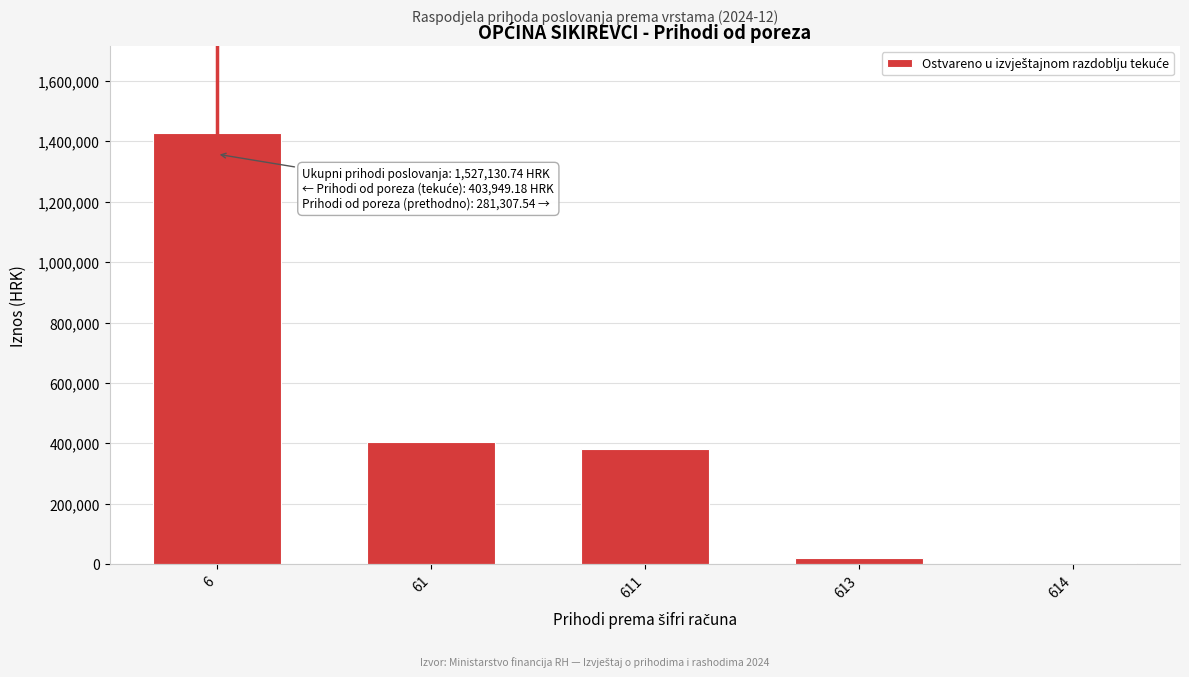

Reading right to left, list all the values displayed in this chart.

614=3918.5	613=19486.4	611=380544.3	61=403949.2	6=1429658.1